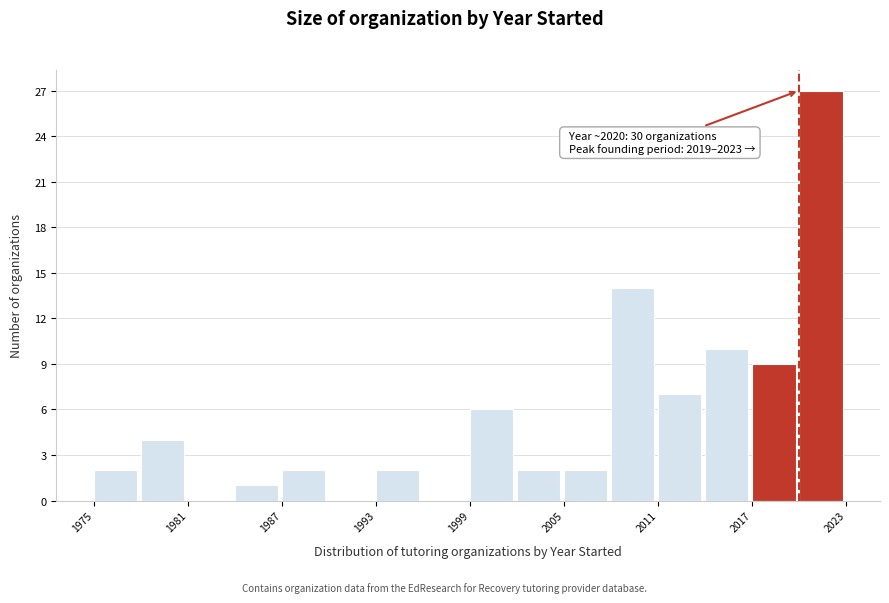

Around what value on the x-axis is the tallest bar? Give the approximate position of its centre, as read against the axis.

2021